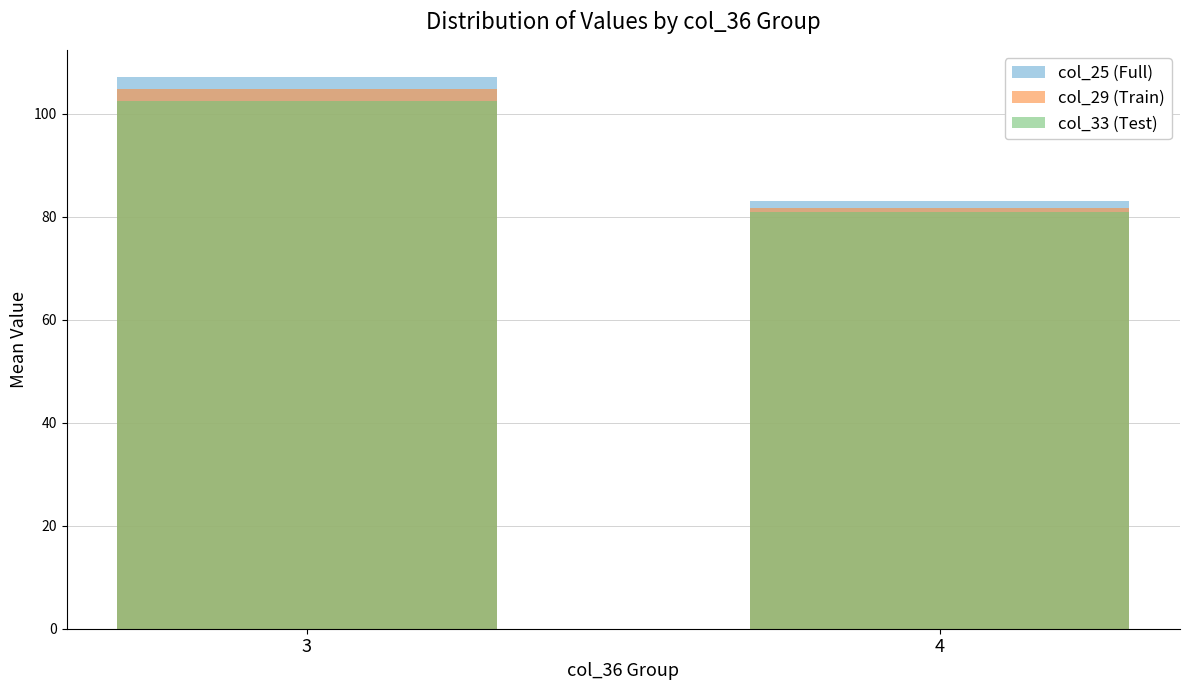

At which category does the chart reach its peak across all series?

3